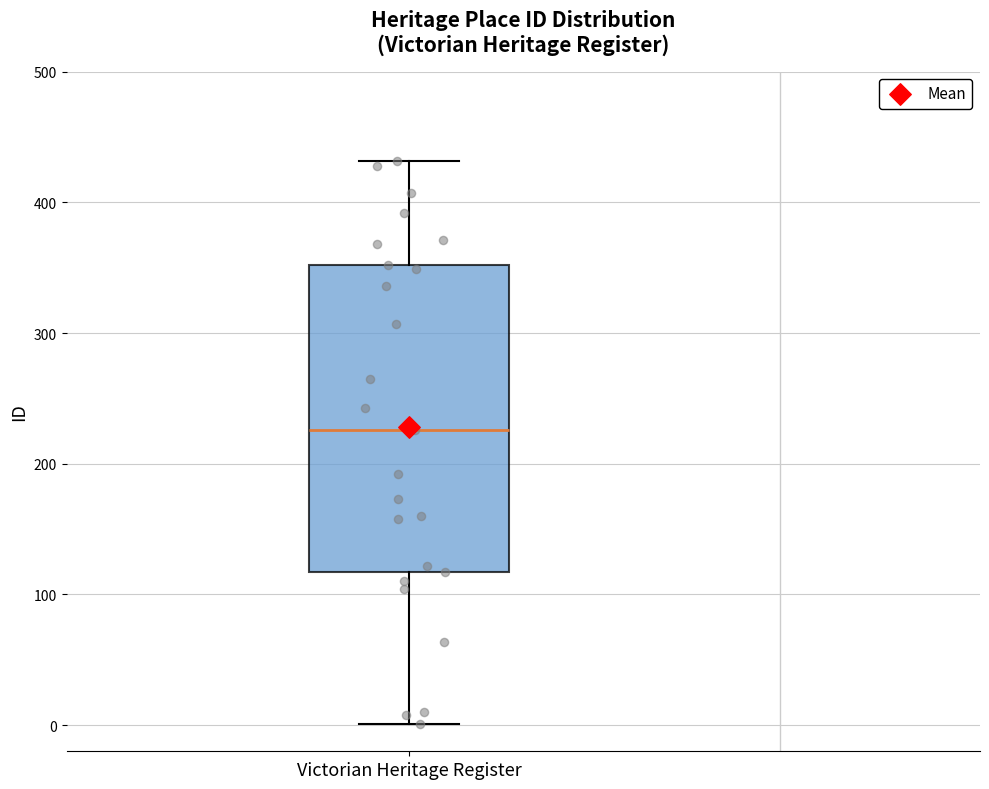

Where is the upper edge of the box for Victorian Heritage Register on the y-axis? The values are not printed on the chart, so give them approximately, as read against the axis.

350